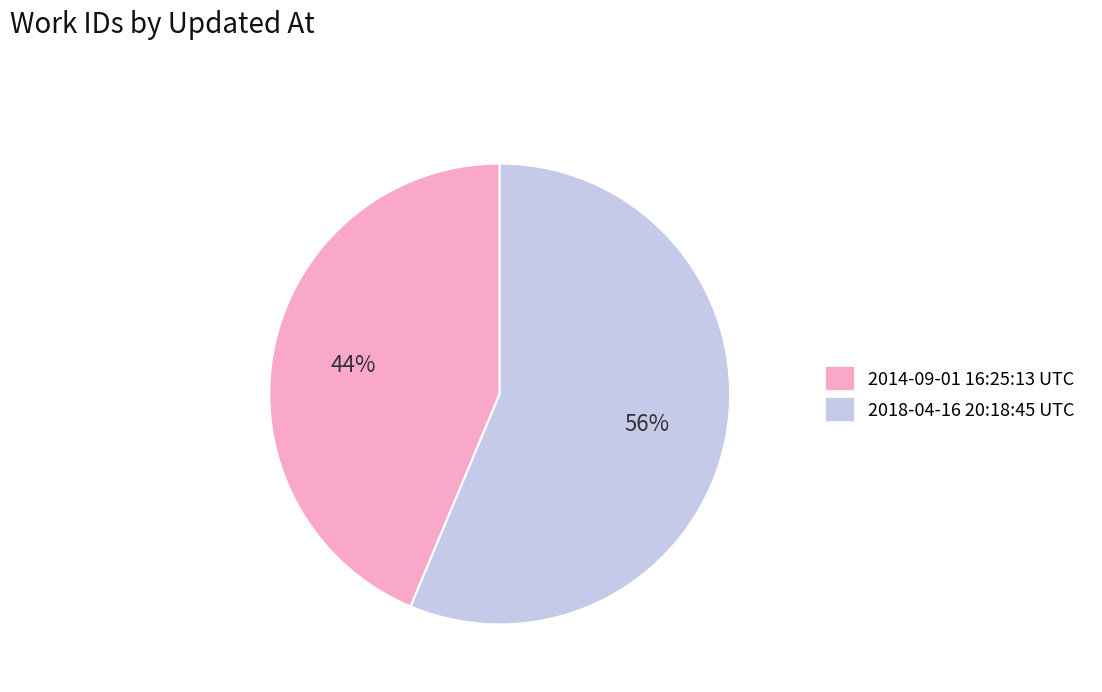

To the nearest percent, what percentage of the pie is 2014-09-01 16:25:13 UTC?

44%